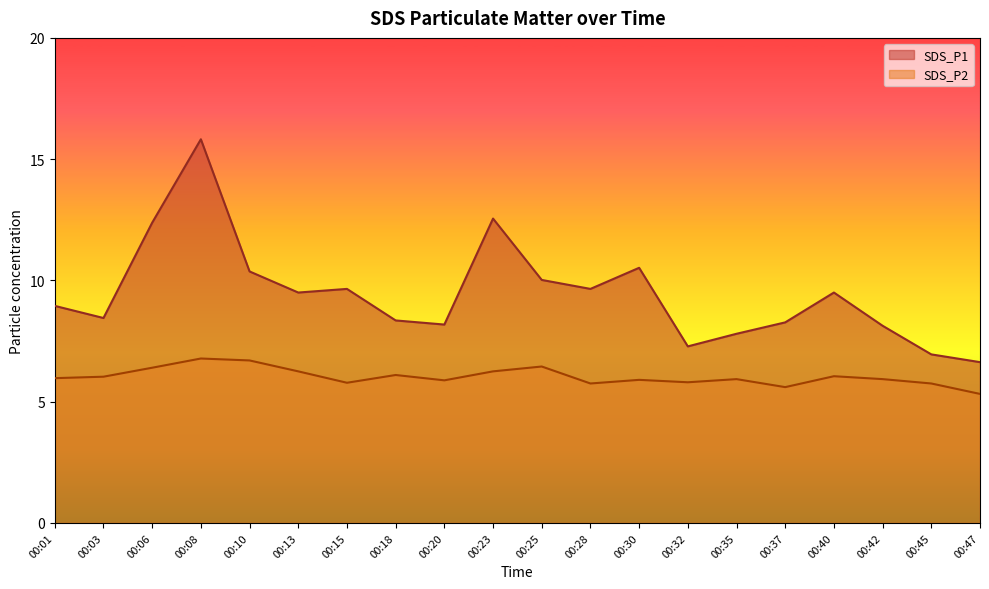

True or false: SDS_P2 has more than 1 points higher than both neighbors.

True